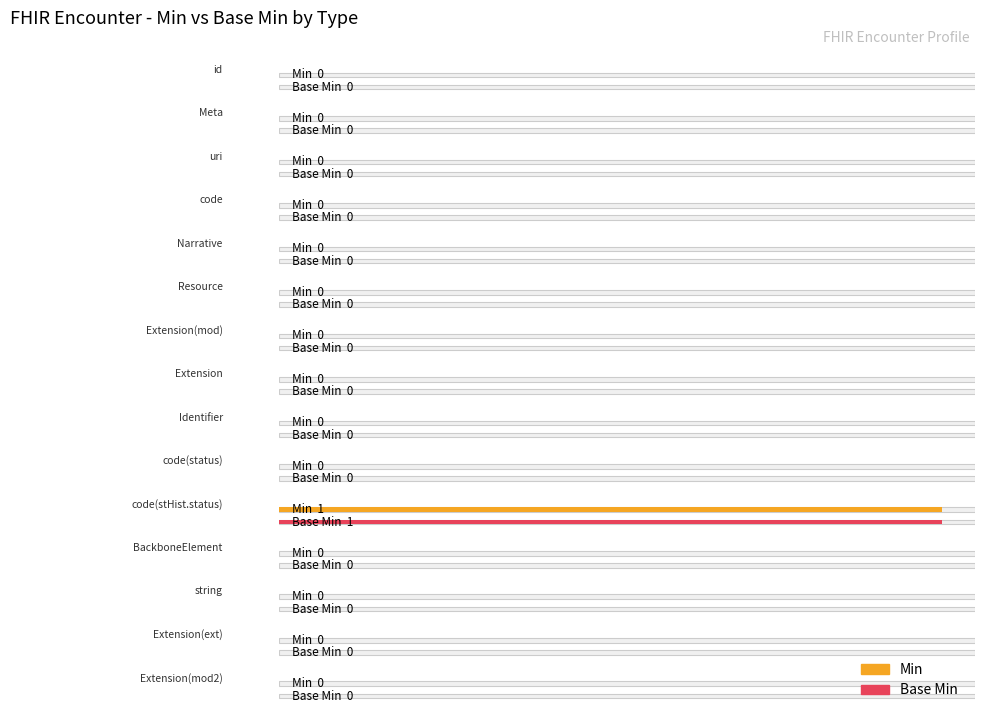

Which series has the largest total across all categories?

Min